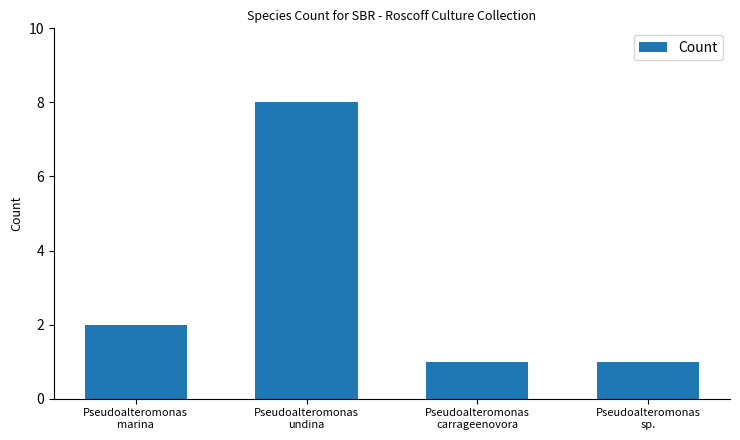

Which has a higher value, Pseudoalteromonas
sp. or Pseudoalteromonas
undina?

Pseudoalteromonas
undina